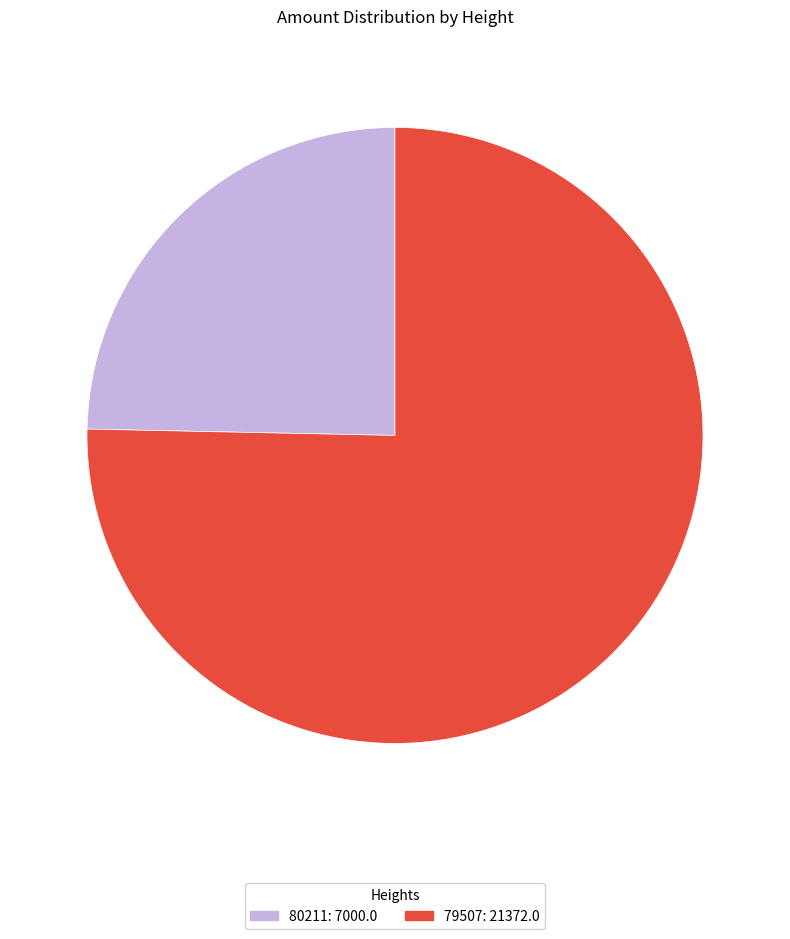

Does 79507: 21372.0 account for over 50% of the chart?

Yes